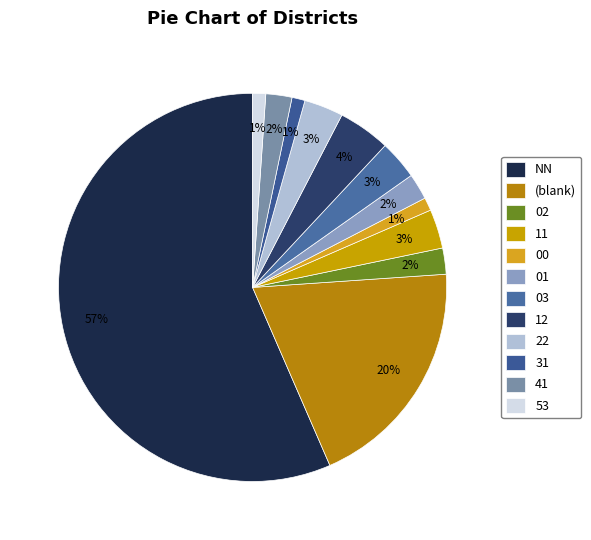

What is the total percentage of 02 and 22?

5.4%